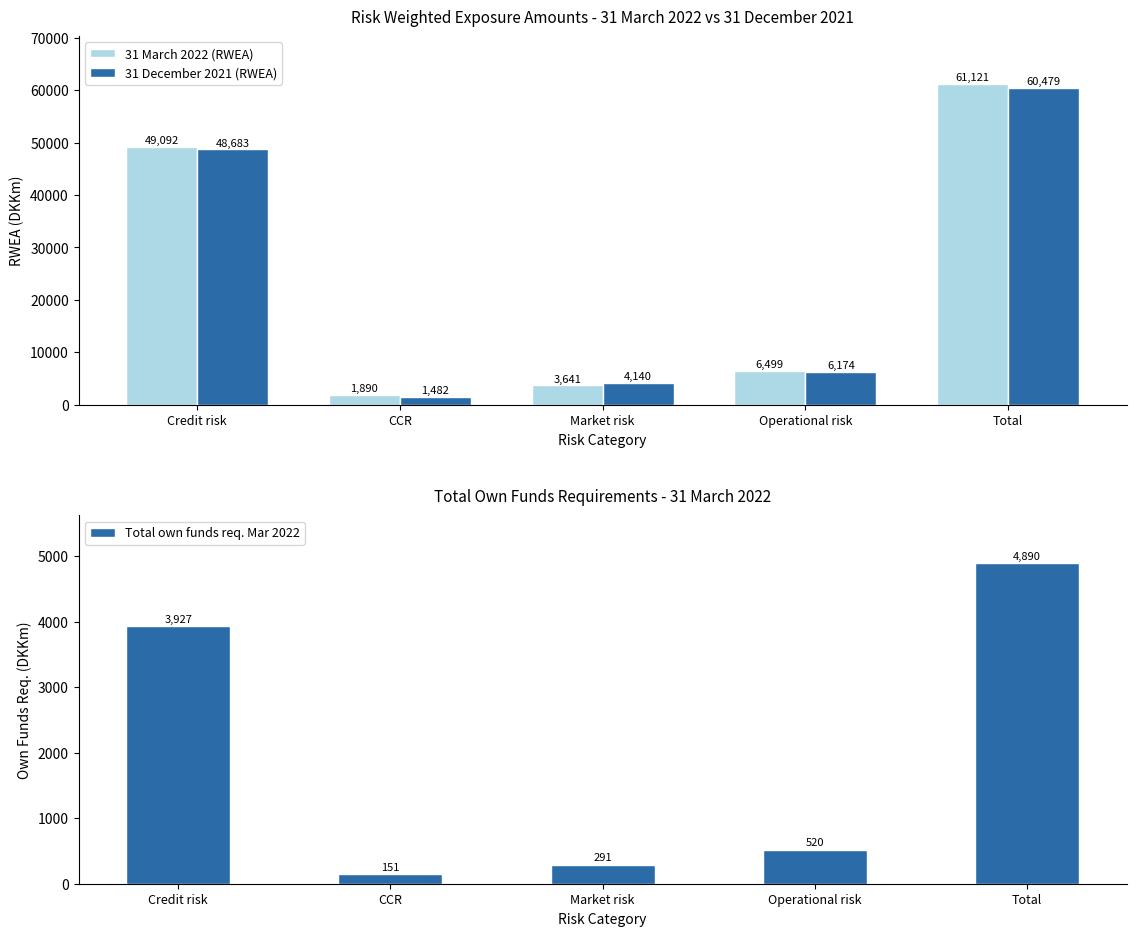

Reading left to right, transcribe all the data shown in this chart.

31 March 2022 (RWEA): Credit risk=49092.3	CCR=1889.6	Market risk=3640.5	Operational risk=6498.8	Total=61121.2
31 December 2021 (RWEA): Credit risk=48682.6	CCR=1482.4	Market risk=4139.9	Operational risk=6173.9	Total=60478.8
Total own funds req. Mar 2022: Credit risk=3927.4	CCR=151.2	Market risk=291.2	Operational risk=519.9	Total=4889.7